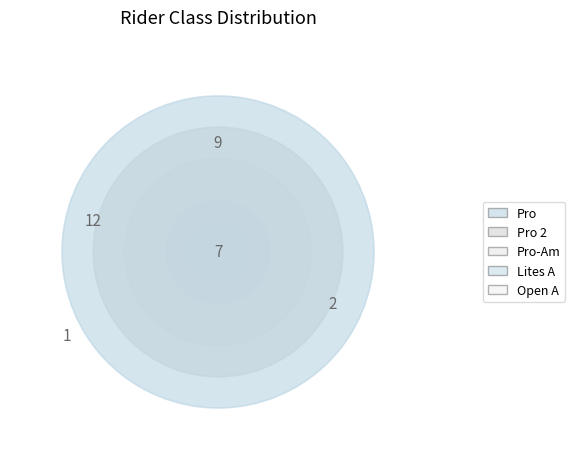

The Lites A slice represents 1% of the pie. True or false?

False